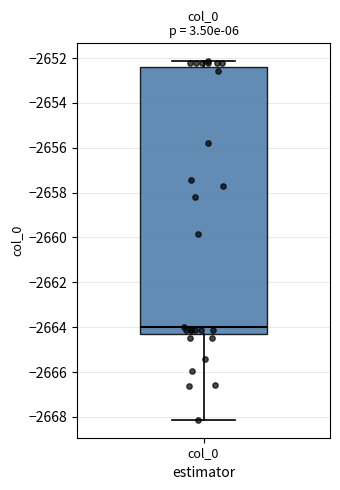

Where is the lower edge of the box for col_0 on the y-axis? The values are not printed on the chart, so give them approximately, as read against the axis.

-2664.4